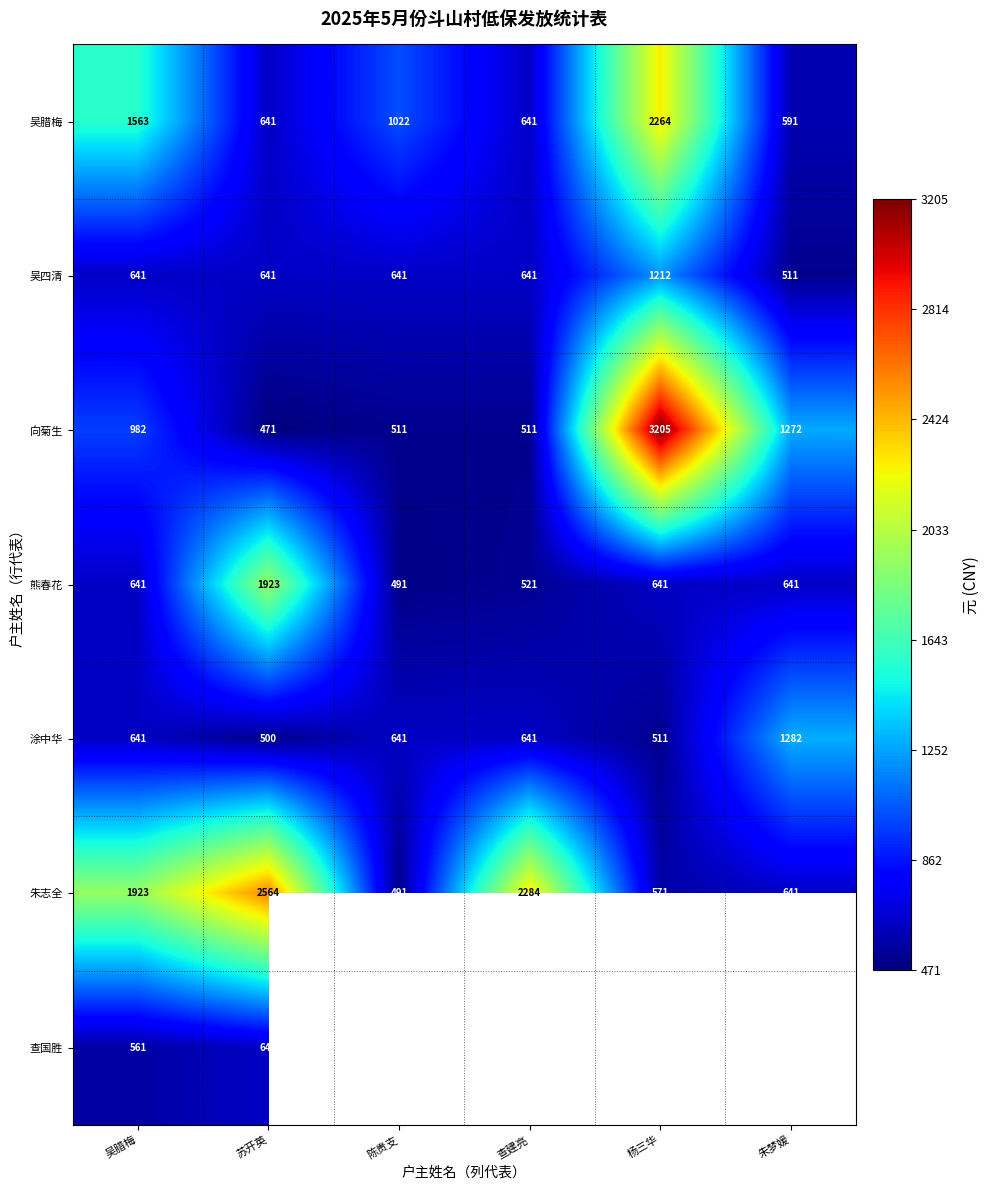

Is it true that 涂中华 equals 351.9 at 朱梦媛?

False